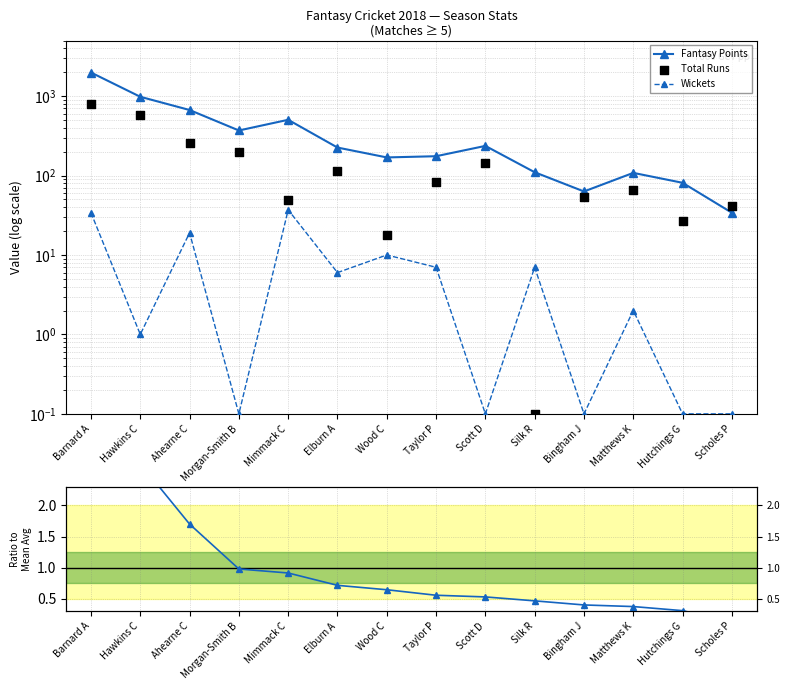

Which series contains the lowest Y value?

Wickets